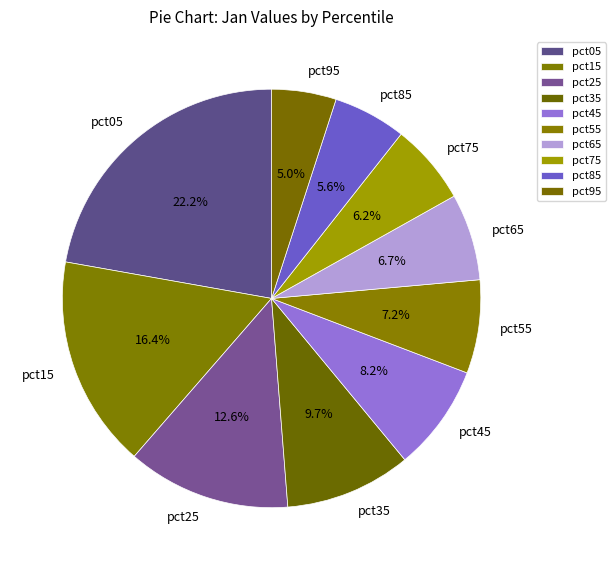

Does pct75 represent more than half of the total?

No